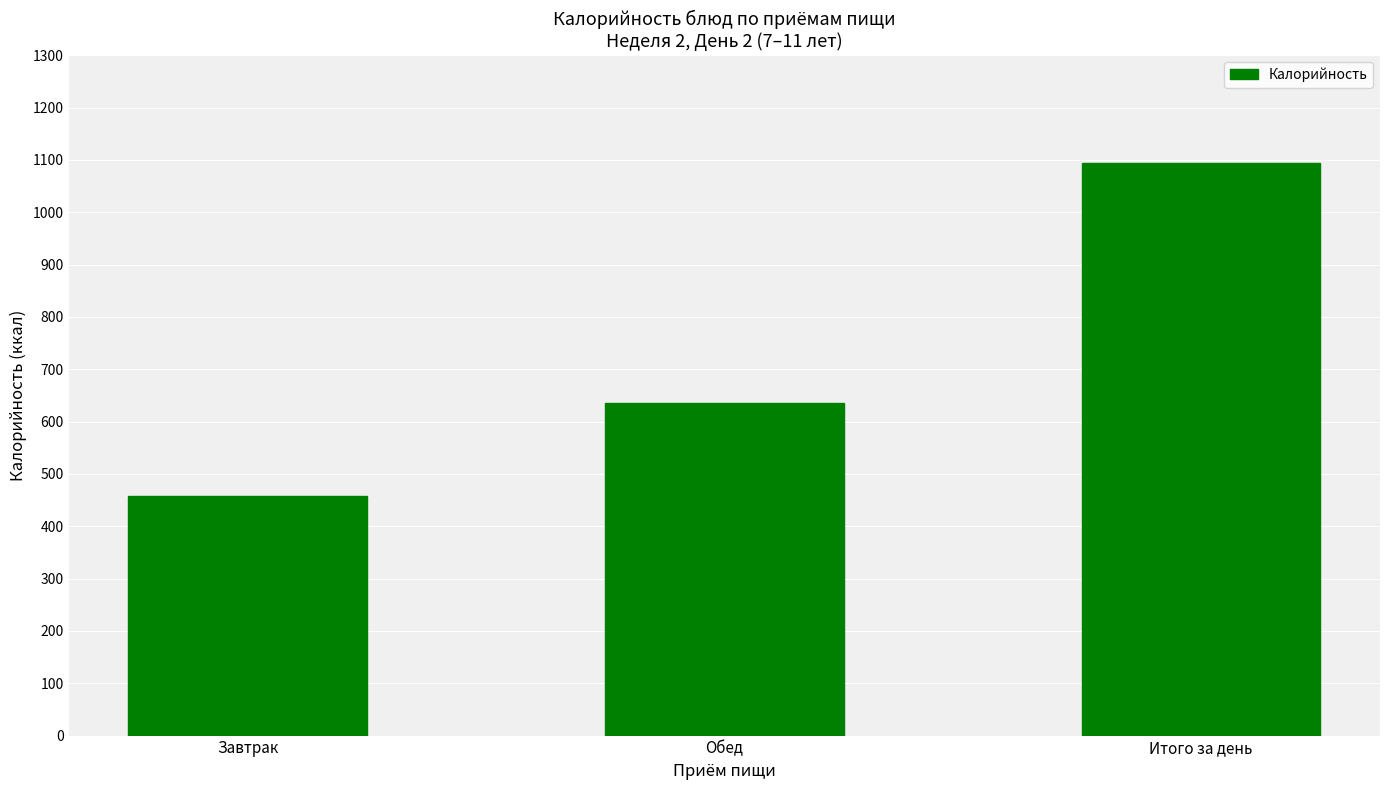

Which label corresponds to the smallest value in the chart?

Завтрак